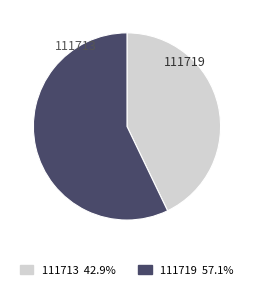

How many segments does this pie chart have?

2